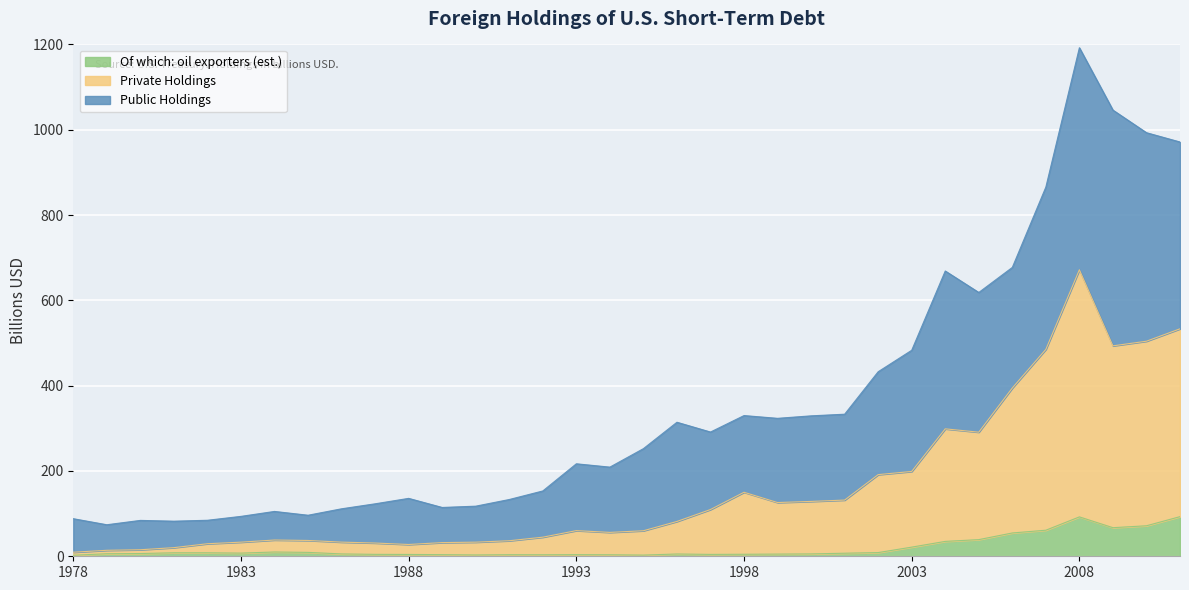

Is it true that Private Holdings equals 4.6 at 1980?

False